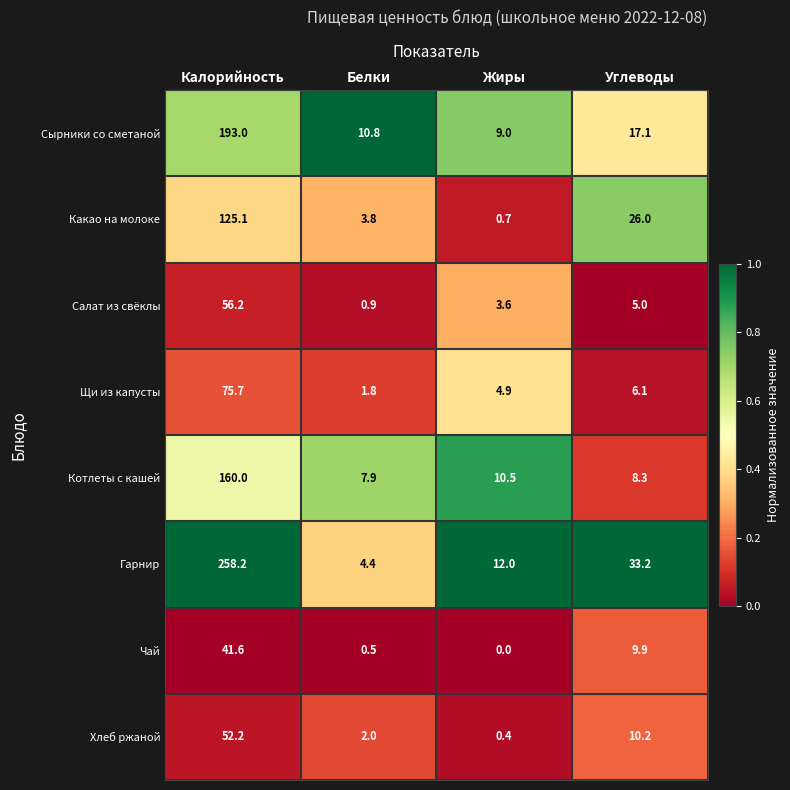

What is the minimum value for Сырники со сметаной?

9.0